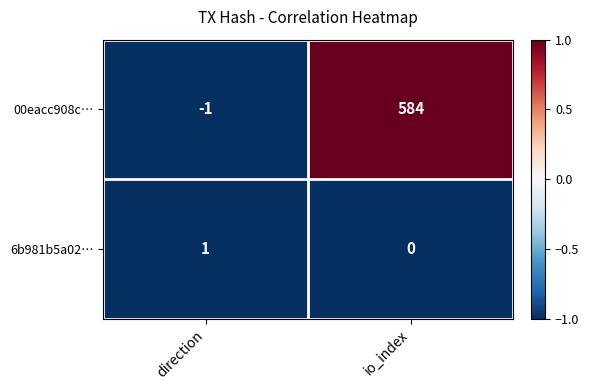

Which series has the widest spread of values?

00eacc908c…